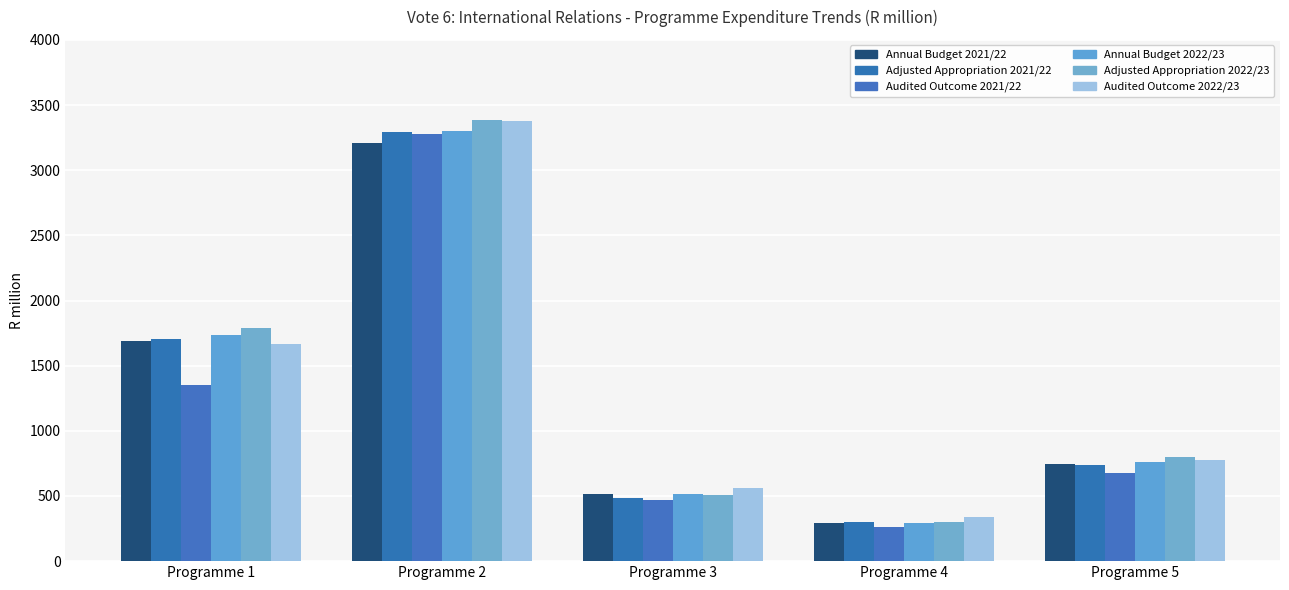

What is the smallest value displayed?

262.5